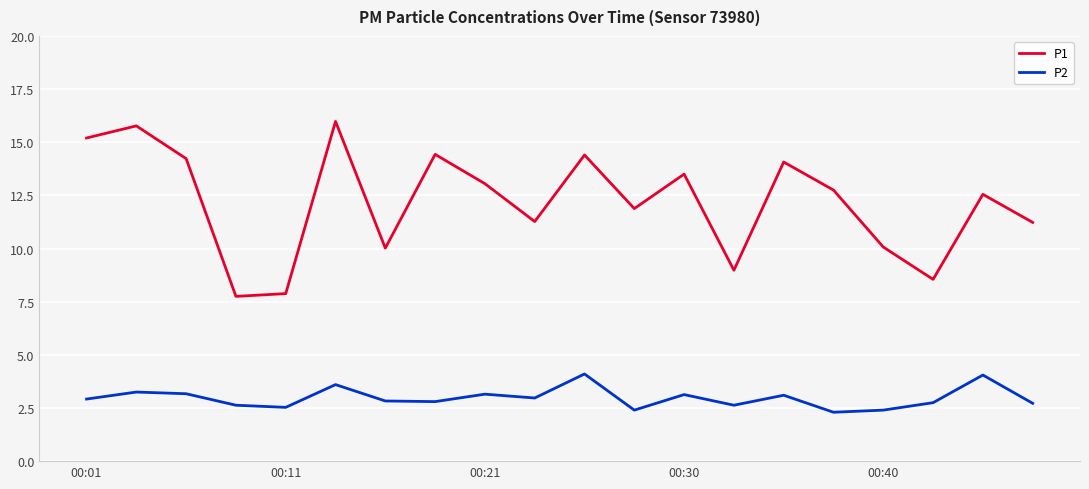

True or false: P2 and P1 intersect in this chart.

False